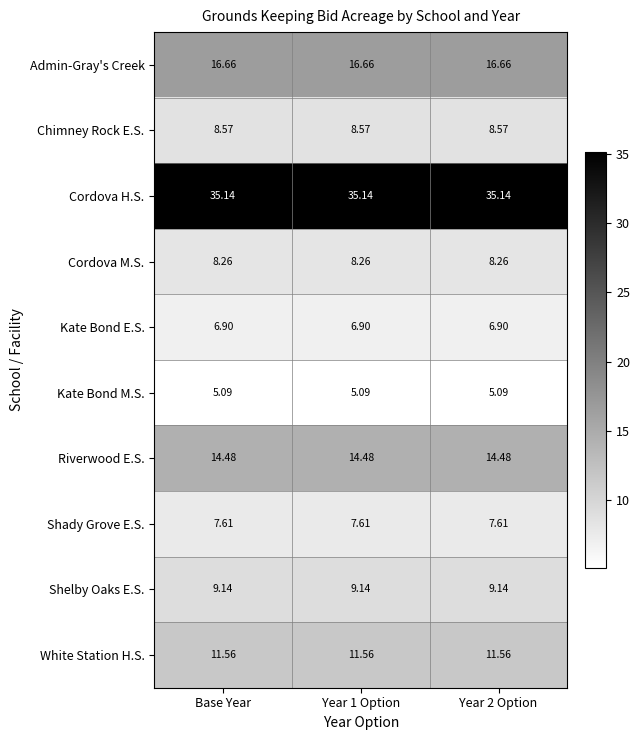

Rank the series by their maximum value, from lowest to highest.

Kate Bond M.S., Kate Bond E.S., Shady Grove E.S., Cordova M.S., Chimney Rock E.S., Shelby Oaks E.S., White Station H.S., Riverwood E.S., Admin-Gray's Creek, Cordova H.S.